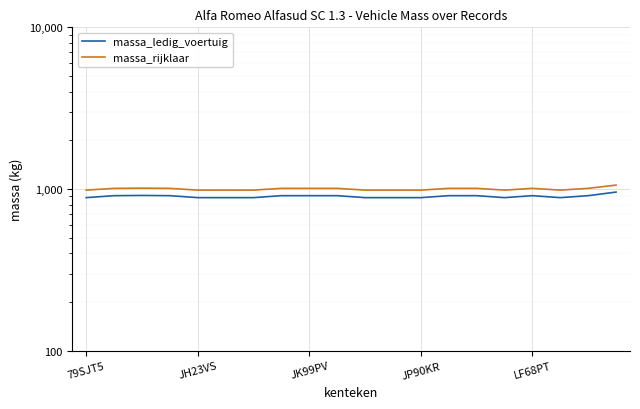

What is the sum of the massa_rijklaar values at 15 and 17?

1970